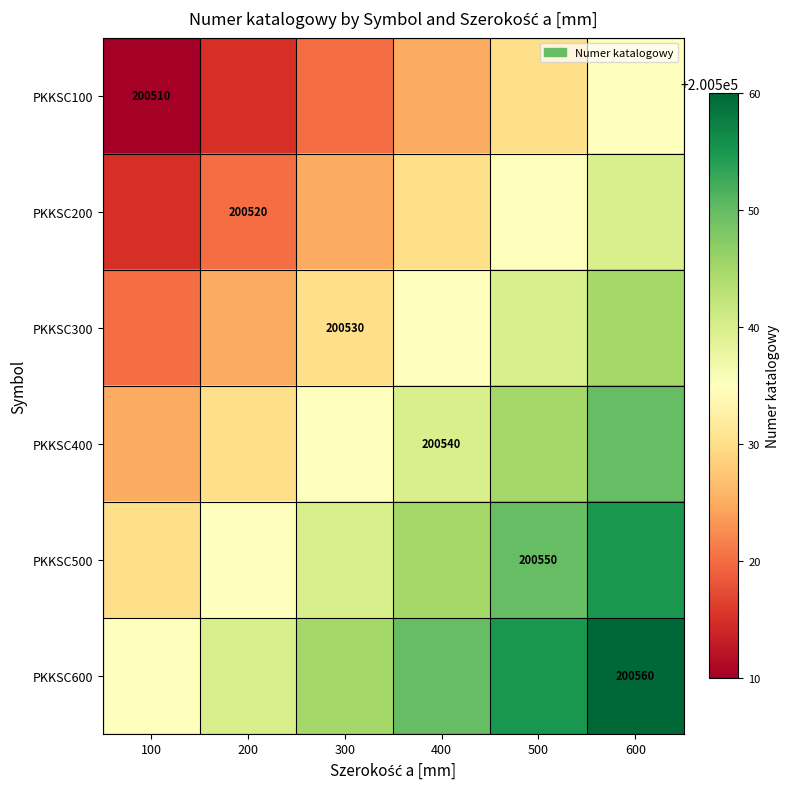

At how many categories does at least one series exceed 200525?

6